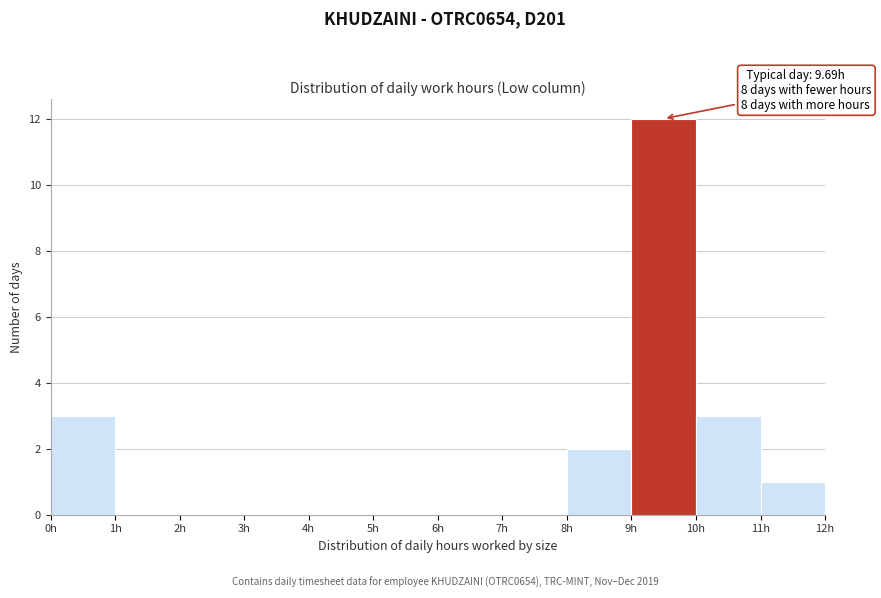

Over which range of the x-axis is the bar tallest?

9 to 10